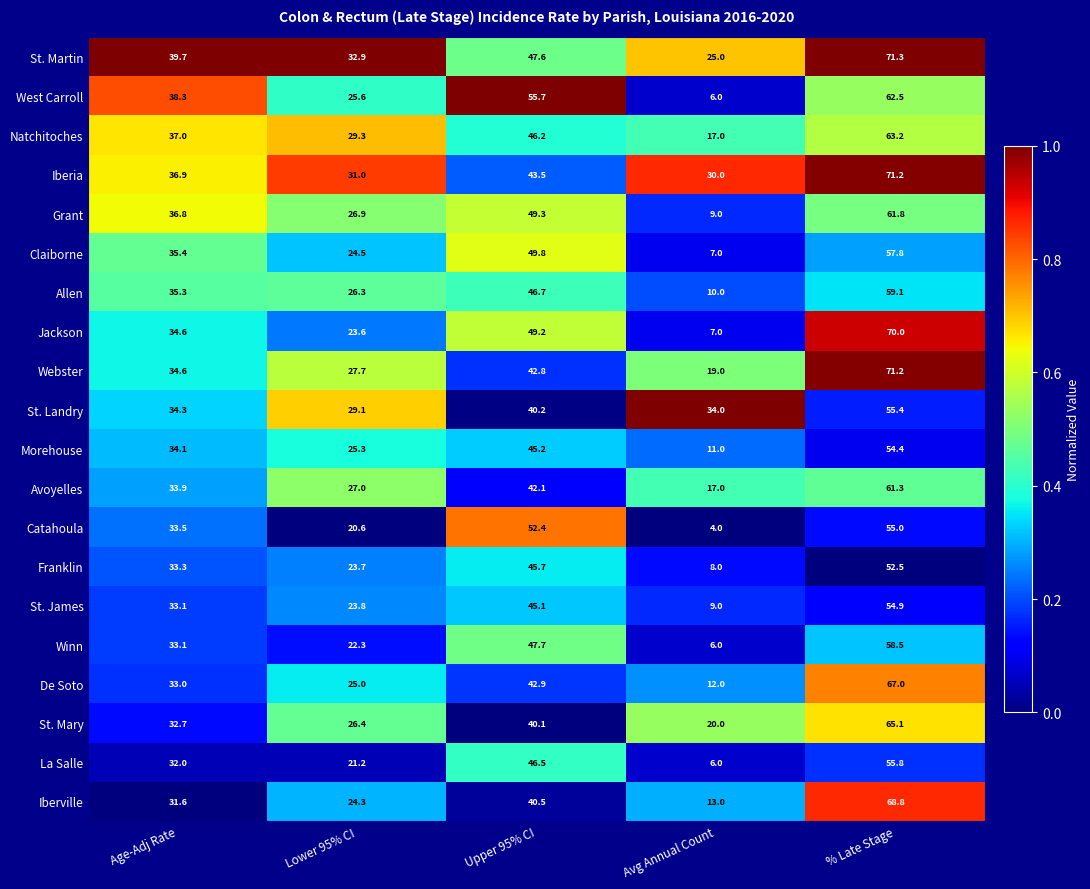

The Natchitoches series shows 11.3 at Age-Adj Rate. True or false?

False